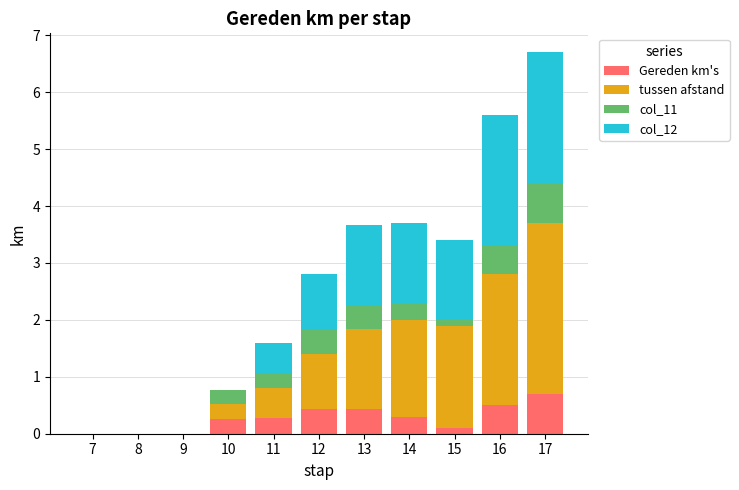

What is the approximate value of Gereden km's at 17?

0.7